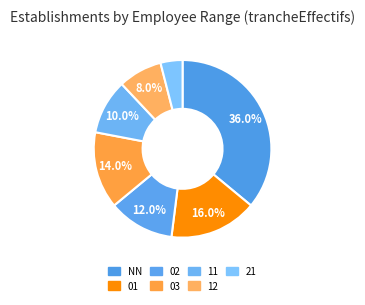

To the nearest percent, what portion does 02 represent?

12%